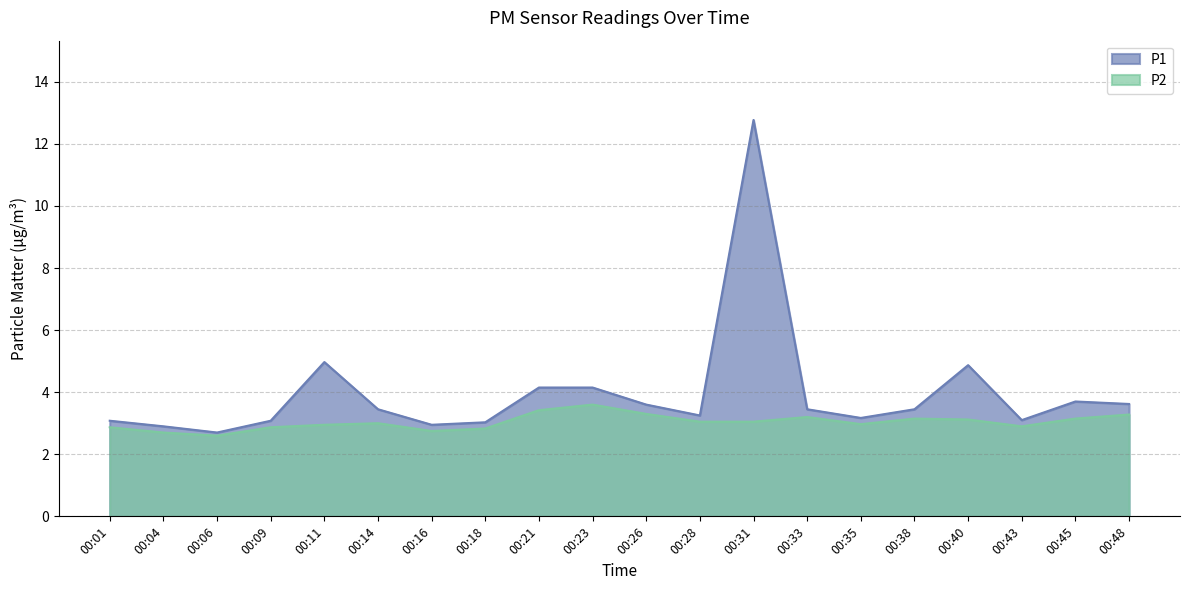

List the series in order of their overall mean, highest first.

P1, P2